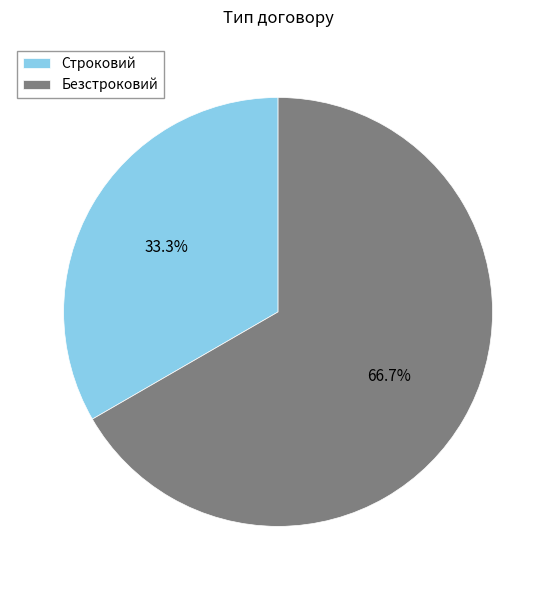

Between Безстроковий and Строковий, which is larger?

Безстроковий